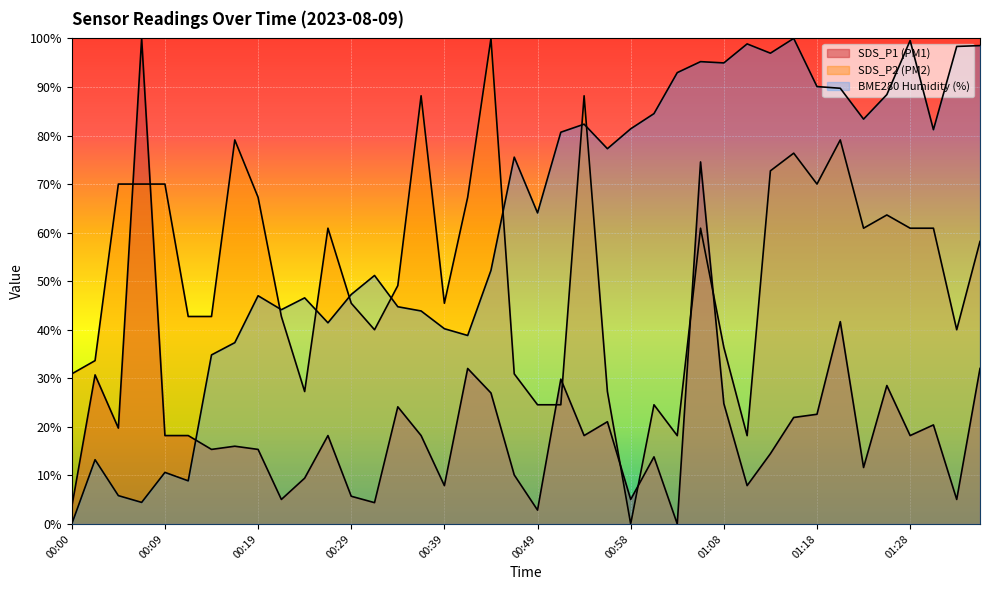

What is the value of the BME280_humidity point at the 17th from the left?

40.2